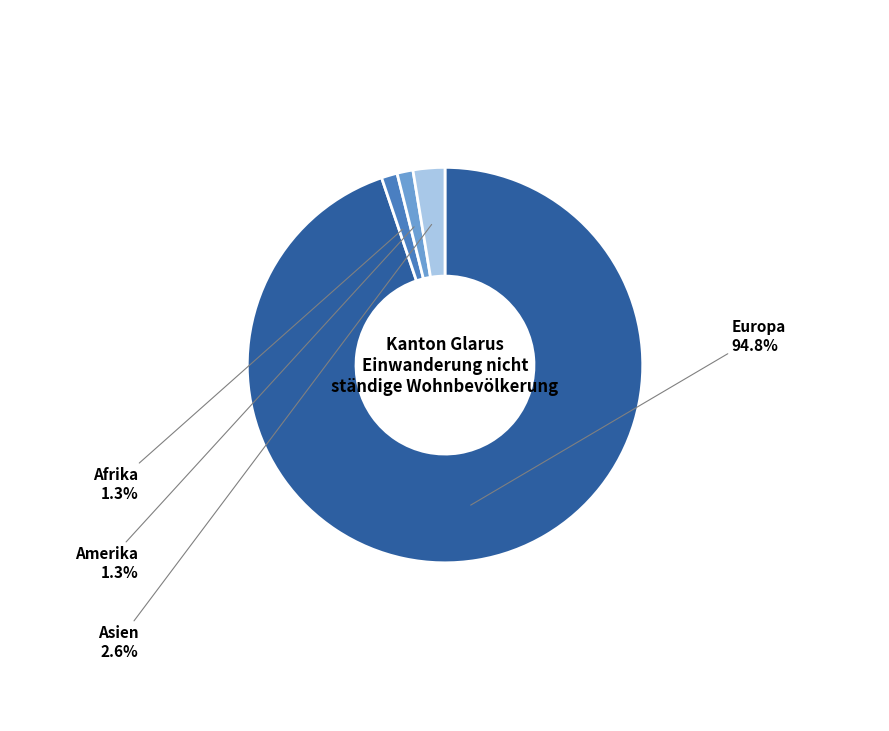

Is there any slice that represents more than half of the pie?

Yes